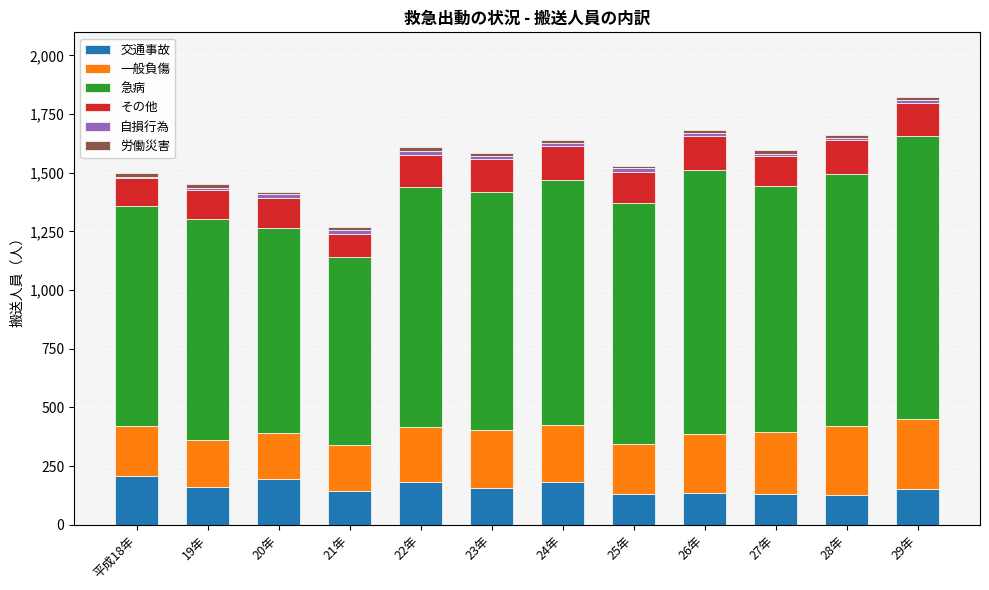

Are the bars horizontal?

No